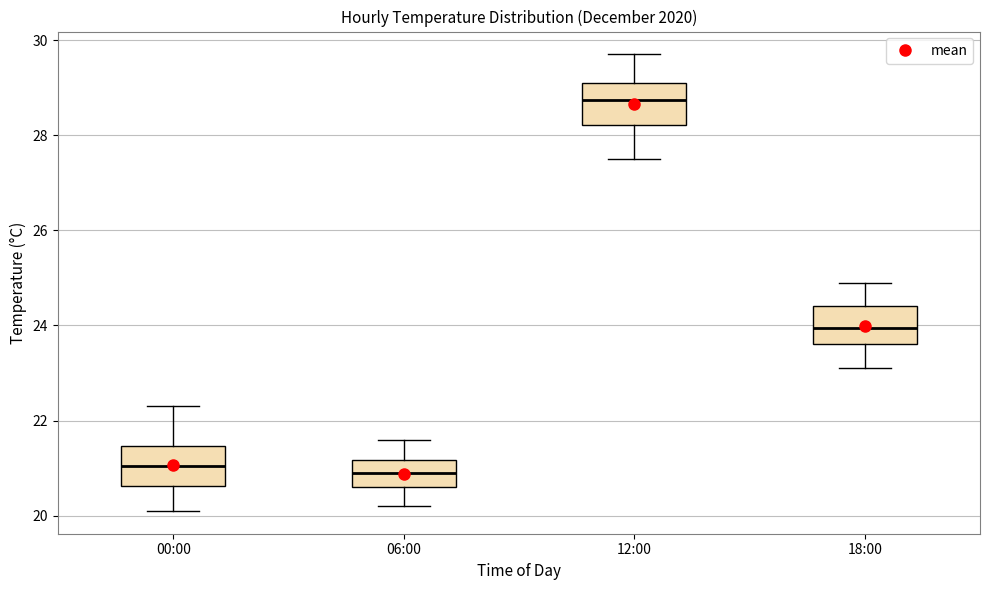

Where is the lower edge of the box for 06:00 on the y-axis? The values are not printed on the chart, so give them approximately, as read against the axis.

20.6